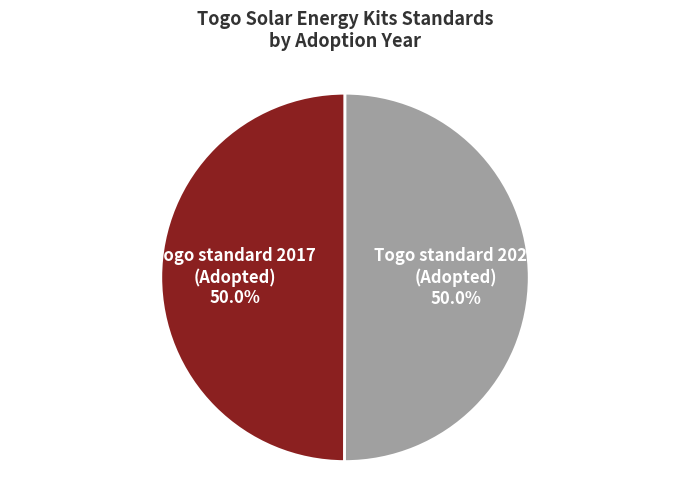

How many segments does this pie chart have?

2